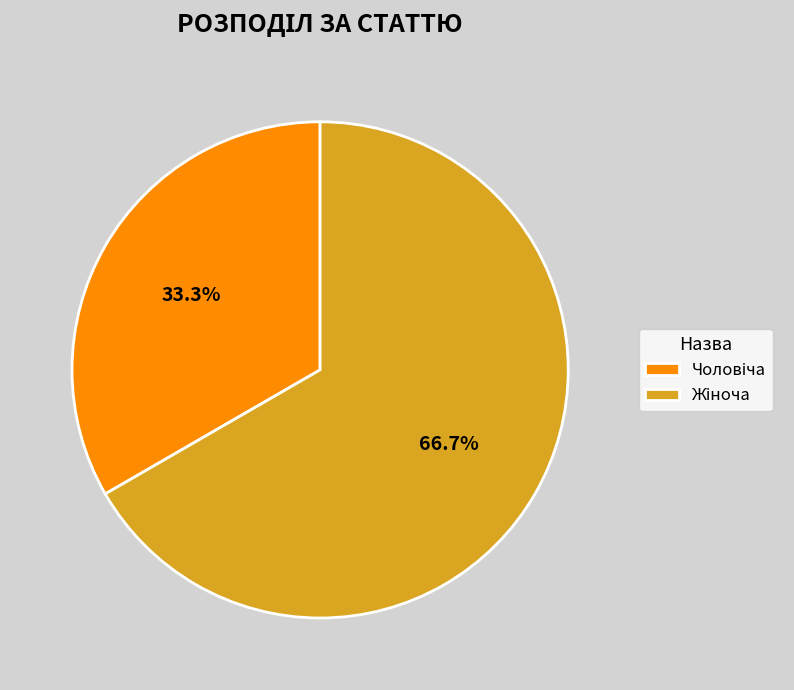

Is there a majority slice in this chart?

Yes